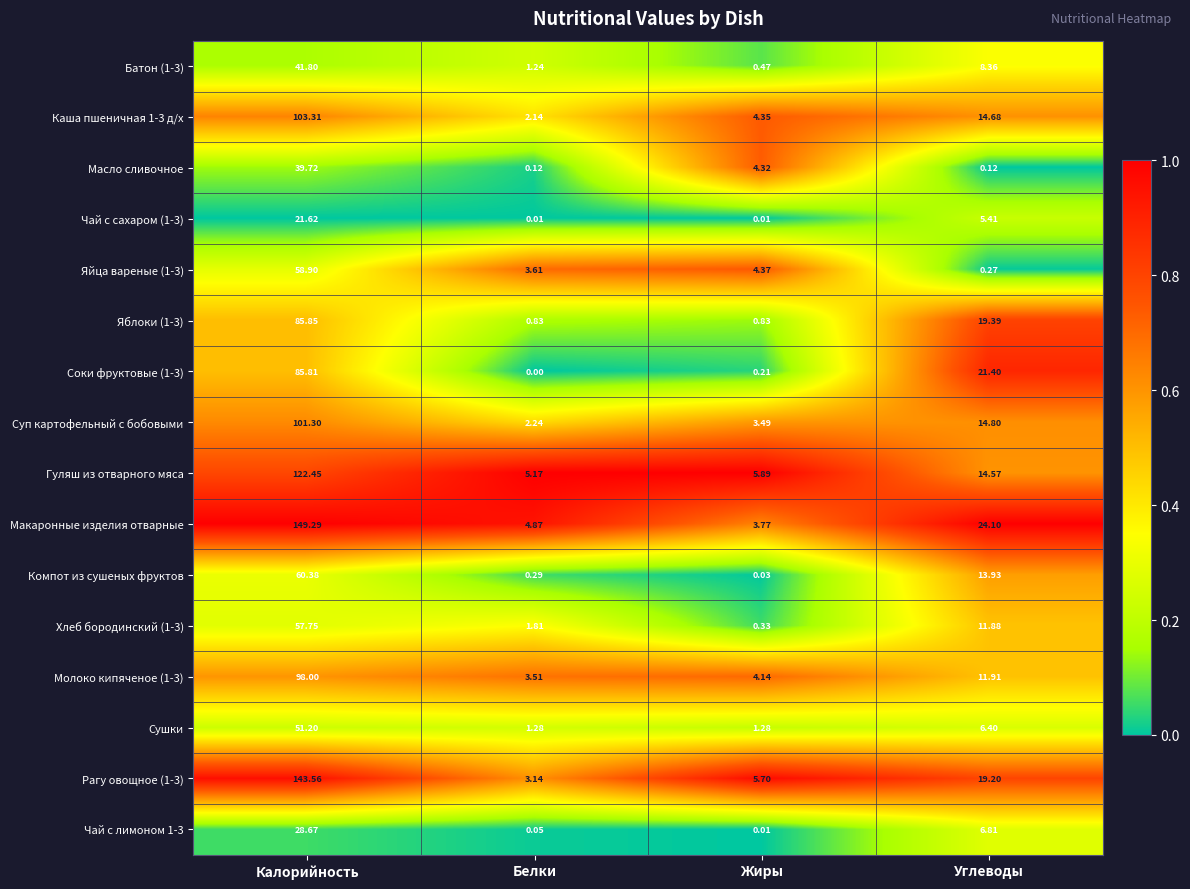

List the series in order of their peak value, lowest first.

Чай с сахаром (1-3), Чай с лимоном 1-3, Масло сливочное, Батон (1-3), Сушки, Хлеб бородинский (1-3), Яйца вареные (1-3), Компот из сушеных фруктов, Соки фруктовые (1-3), Яблоки (1-3), Молоко кипяченое (1-3), Суп картофельный с бобовыми, Каша пшеничная 1-3 д/х, Гуляш из отварного мяса, Рагу овощное (1-3), Макаронные изделия отварные